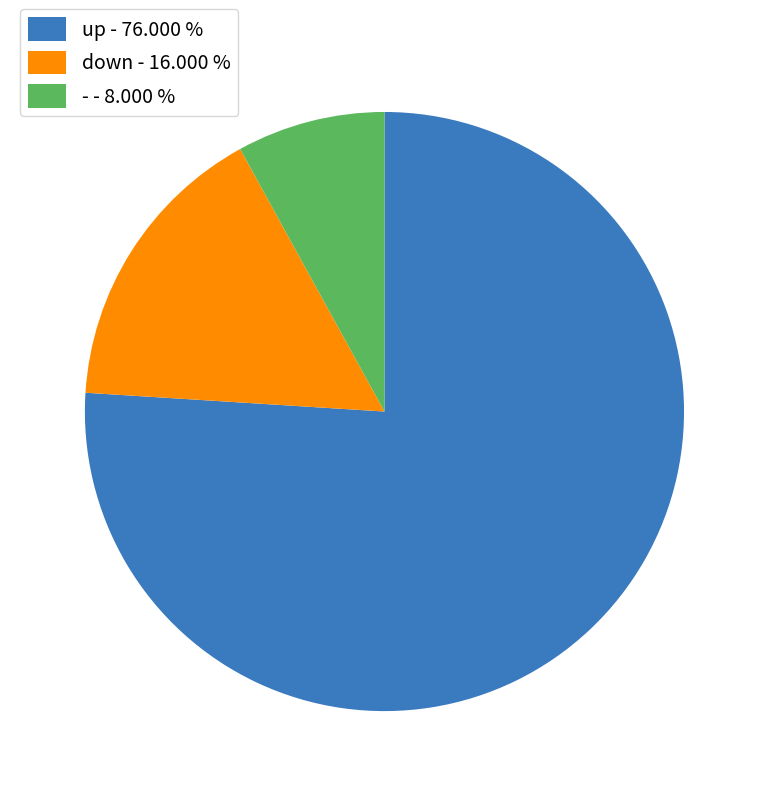

Is there a majority slice in this chart?

Yes